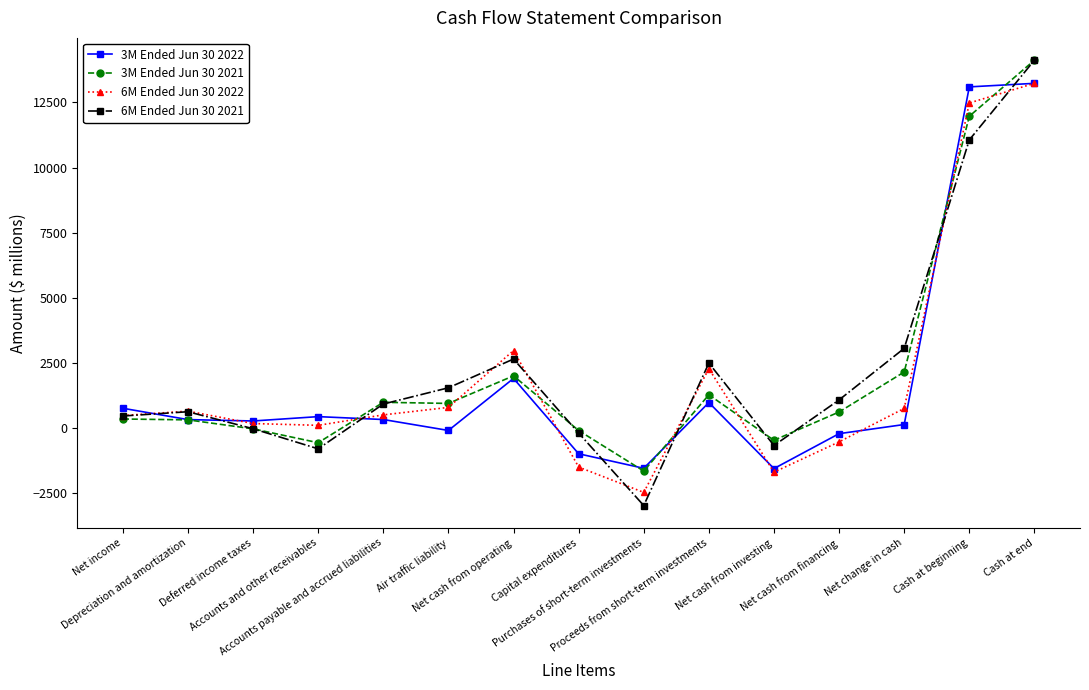

Between Deferred income taxes and Proceeds from short-term investments, which series saw the biggest shift?

6M Ended Jun 30 2021